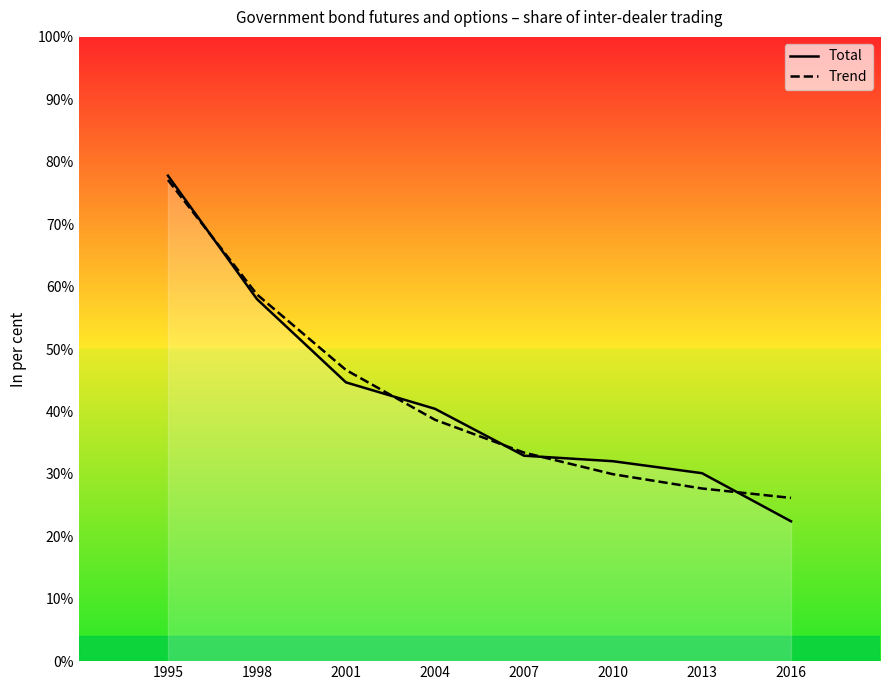

The Total series shows 40.4 at 2004. True or false?

True